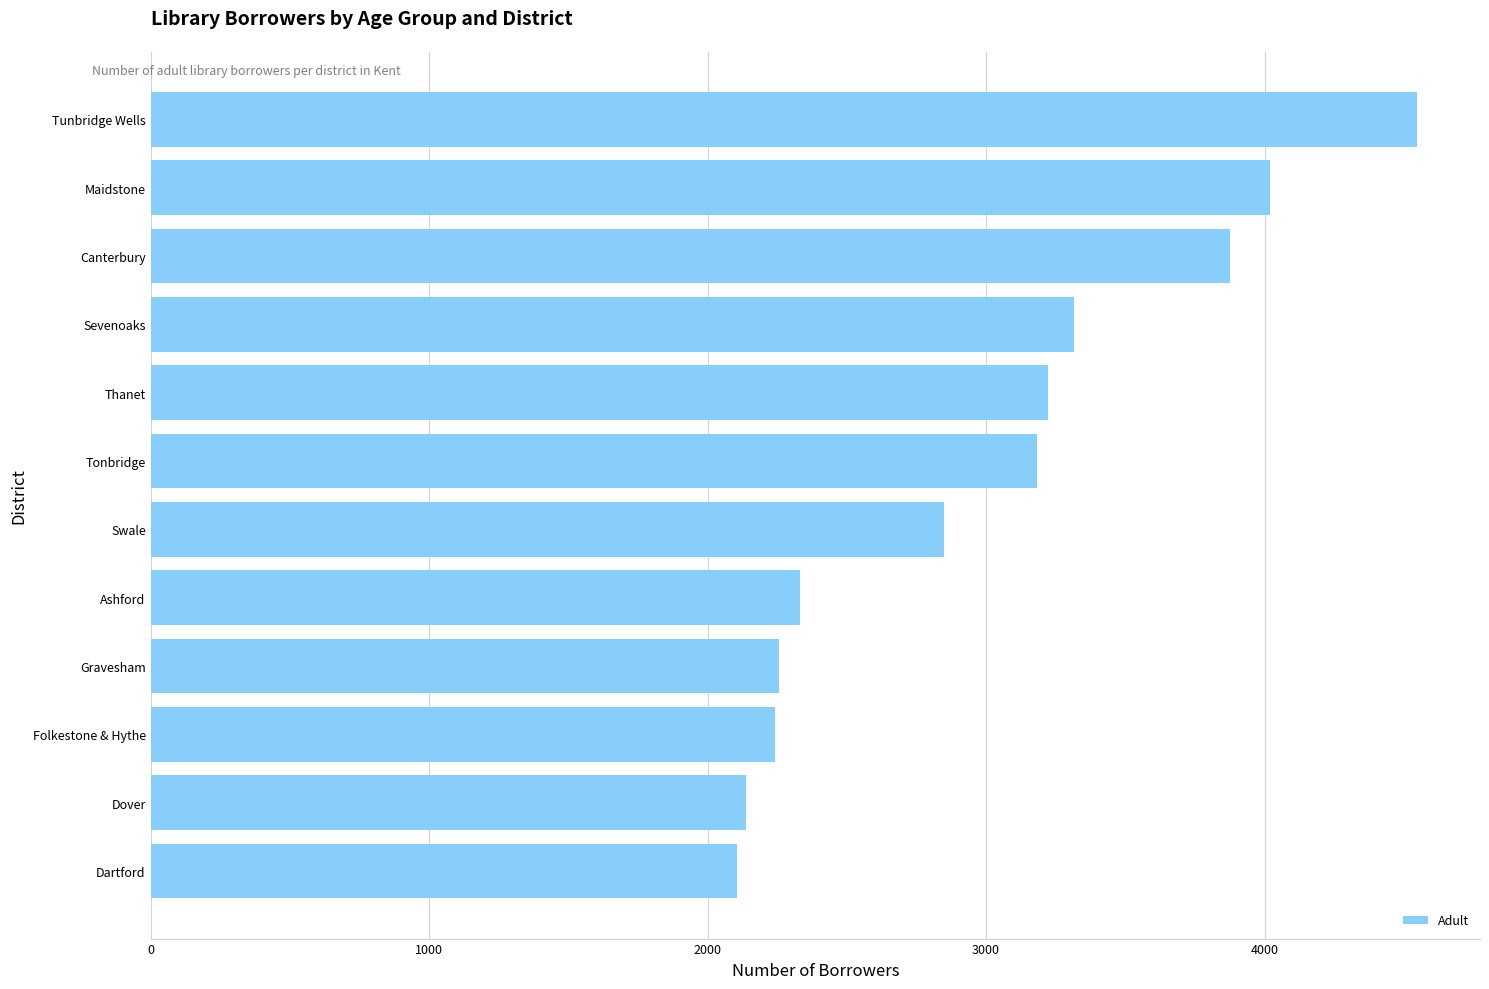

Which label corresponds to the largest value in the chart?

Tunbridge Wells